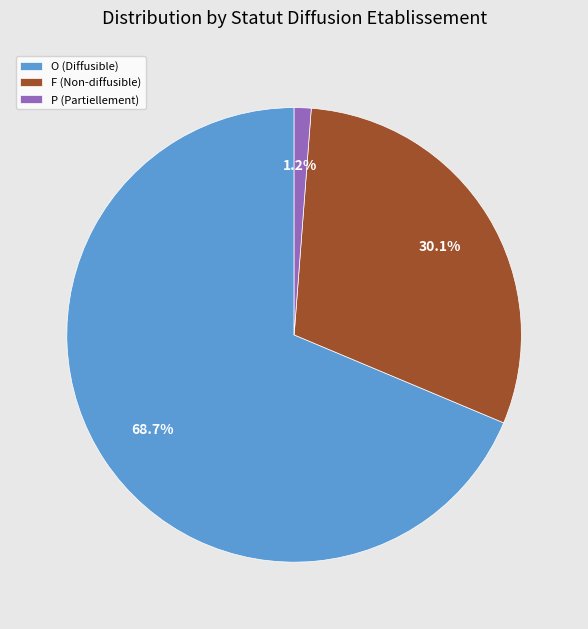

Count the number of slices in the pie.

3